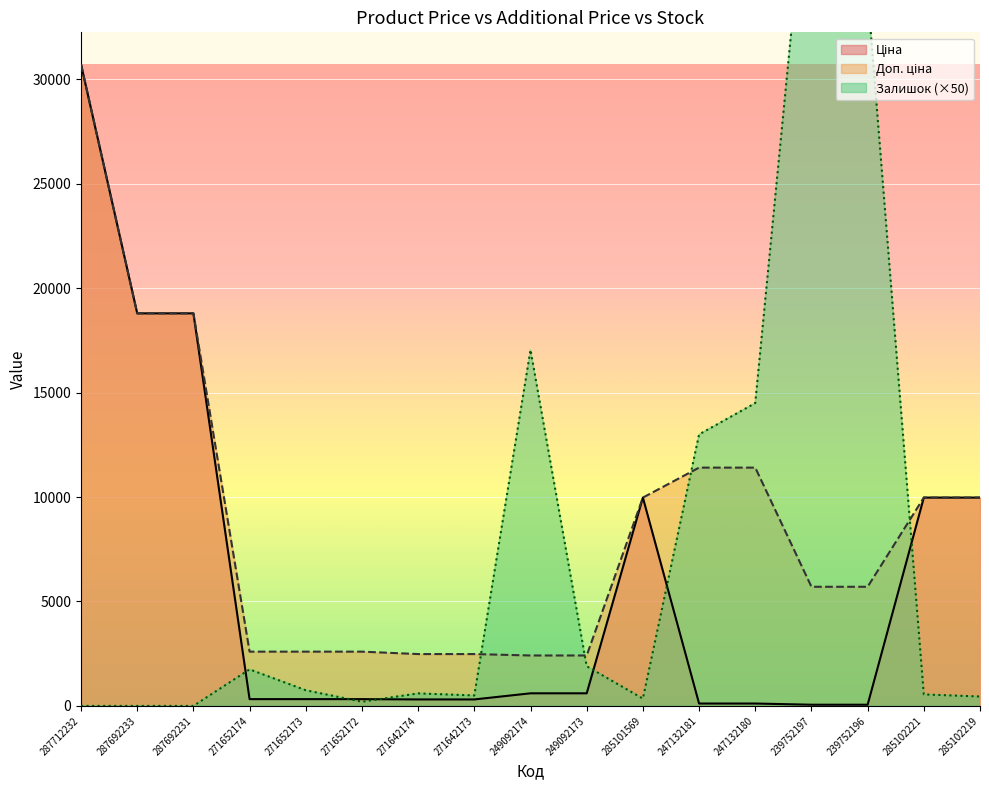

What is the maximum value for Доп. ціна?

30717.1